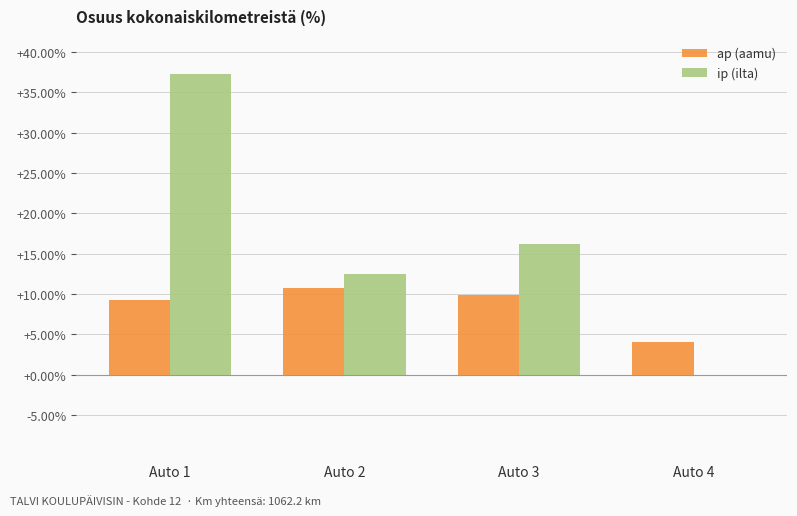

The value of ip (ilta) at Auto 4 is 20.8. True or false?

False